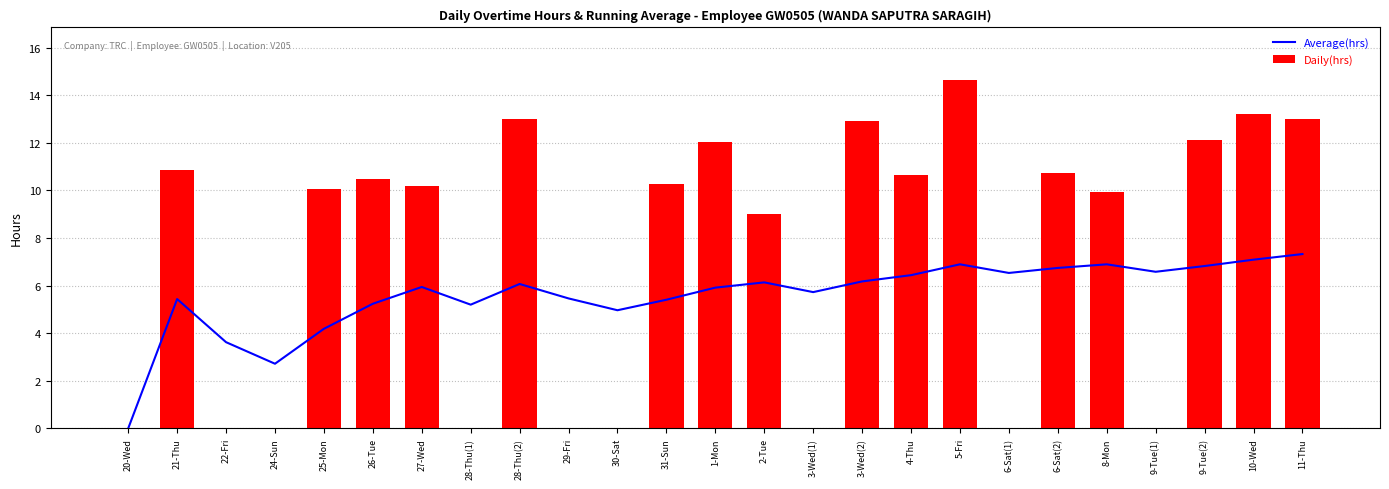

The value of Average(hrs) at 9-Tue(2) is 6.8. True or false?

True